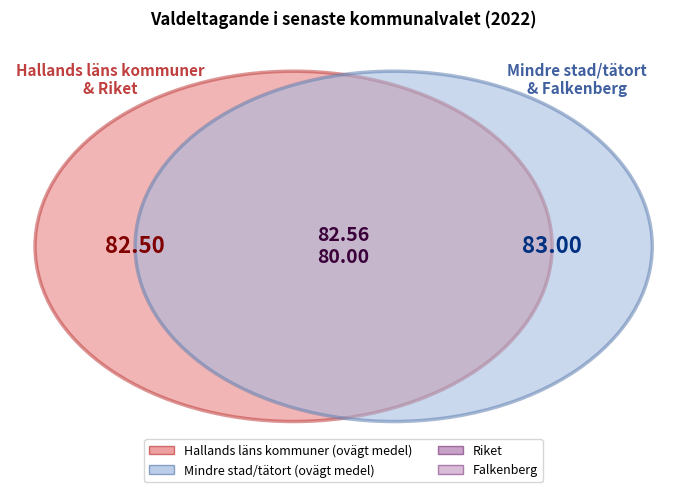

What is the change in value from Hallands läns kommuner (ovägt medel) to Riket?

-2.5